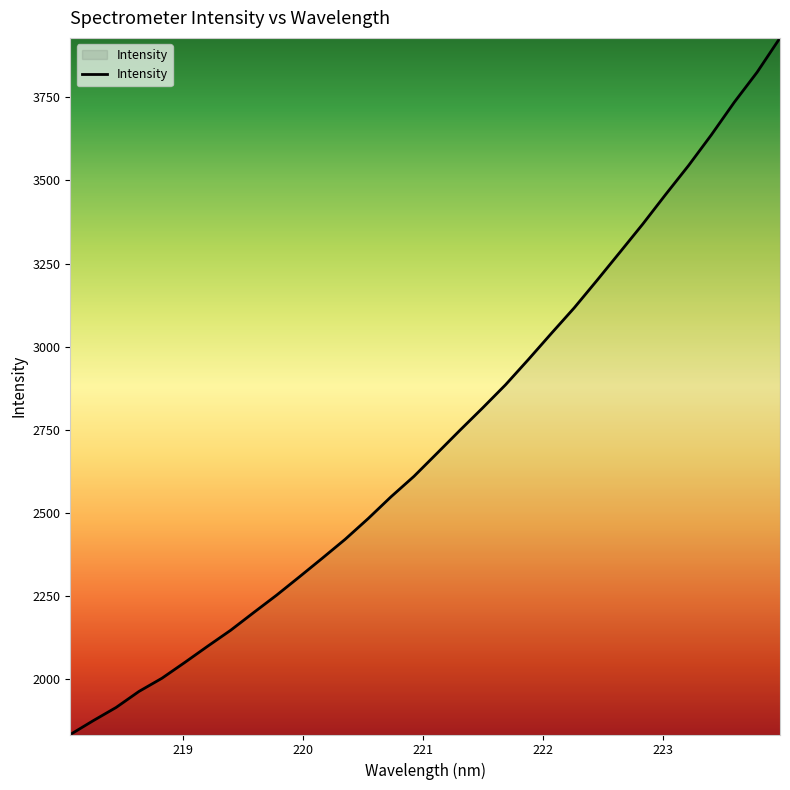

What is the smallest value displayed?

1834.6